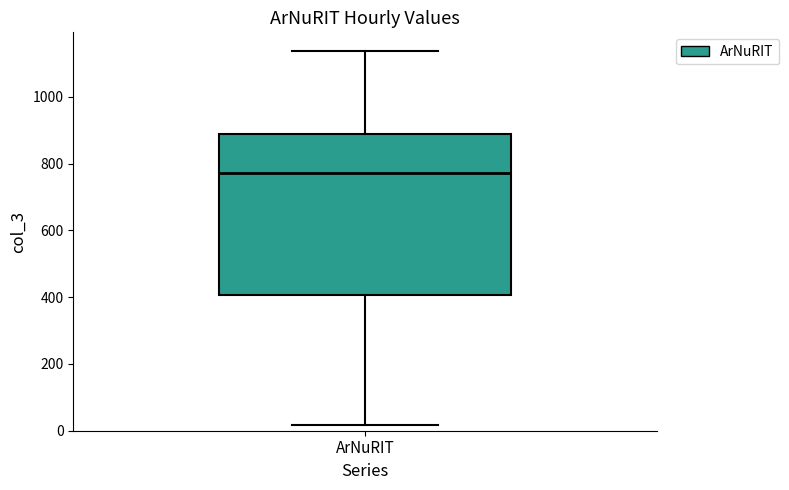

Read this box plot against the y-axis: the position of the median line, the range covered by the box, and the ends of both whiskers. The values are not printed on the chart, so give them approximately, as read against the axis.

median 780, box 400 to 880, whiskers 20 to 1140